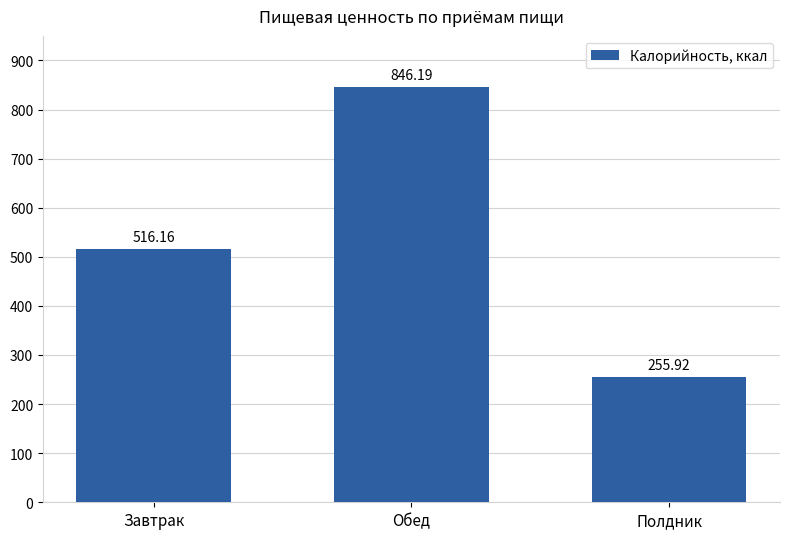

Approximately how many times larger is the value at Завтрак compared to Обед?

0.6